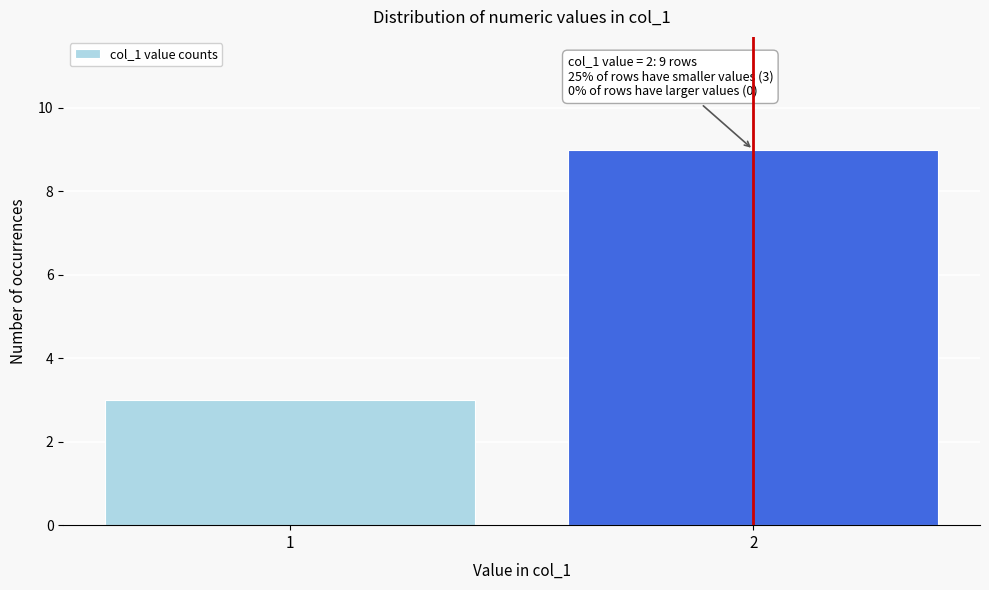

Reading left to right, transcribe all the data shown in this chart.

3	9